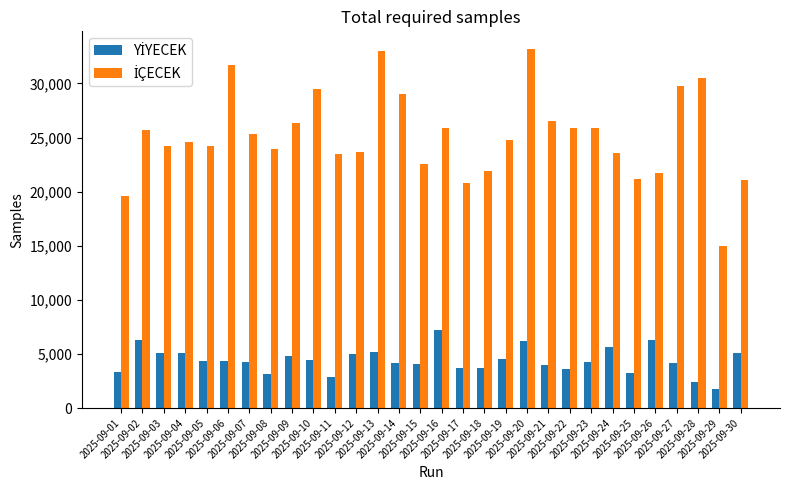

What is the smallest value displayed?

1800.0